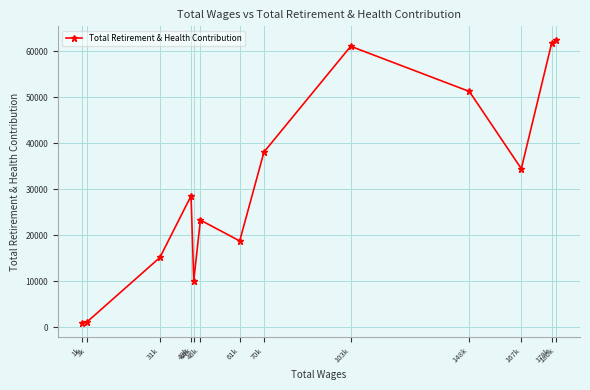

How many points are higher than both their immediate neighbors (excluding endpoints)?

3